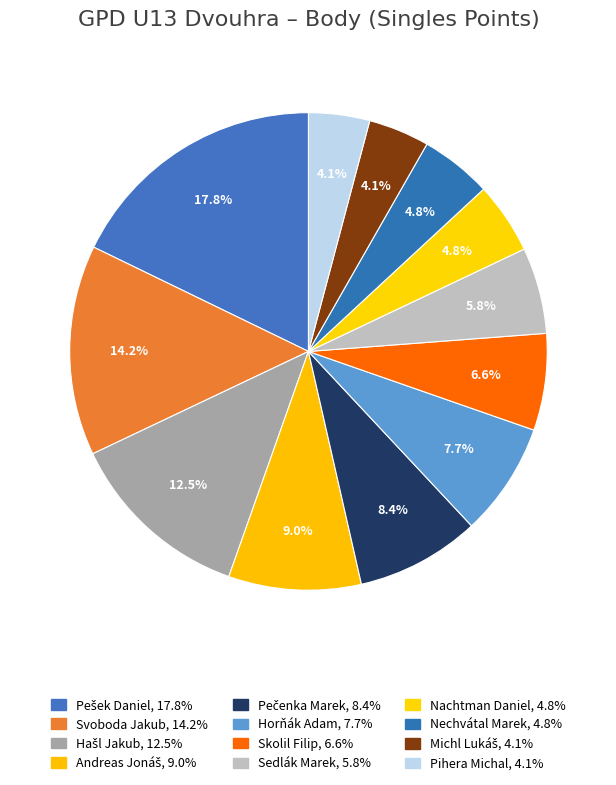

How many slices are in this pie chart?

12